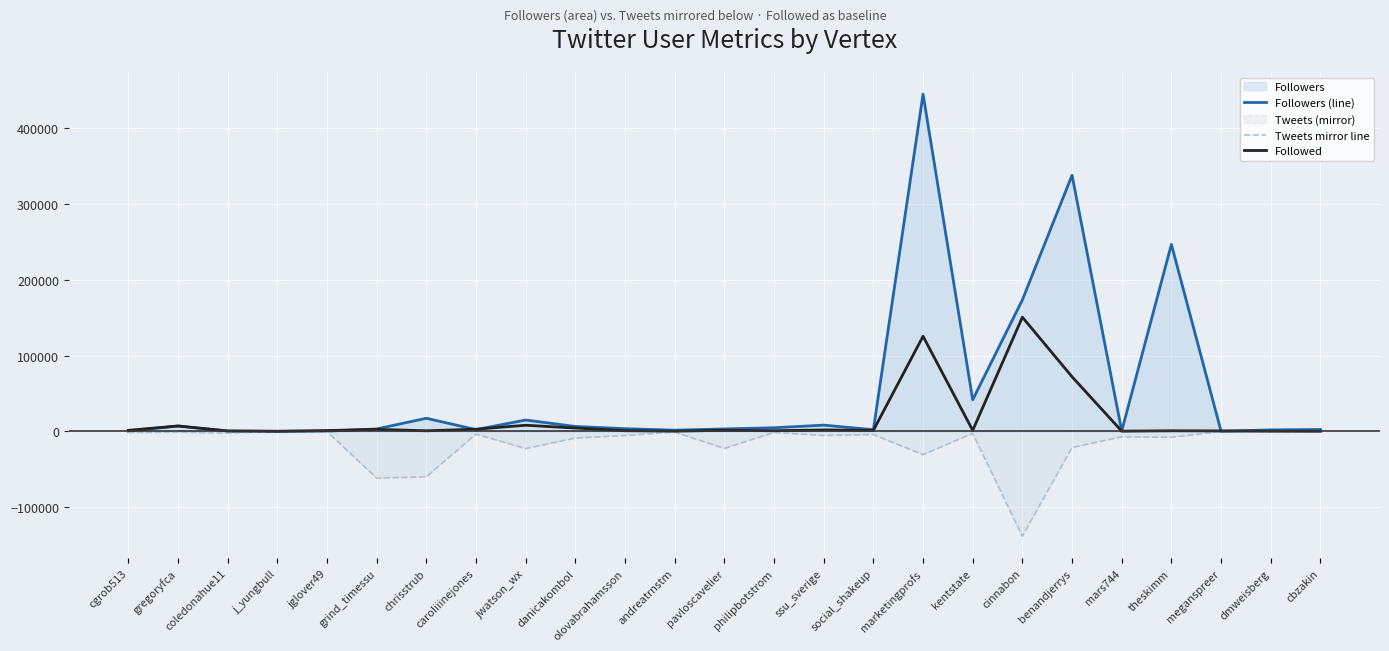

Rank the series by their maximum value, from highest to lowest.

Followers (line), Followed, Tweets mirror line